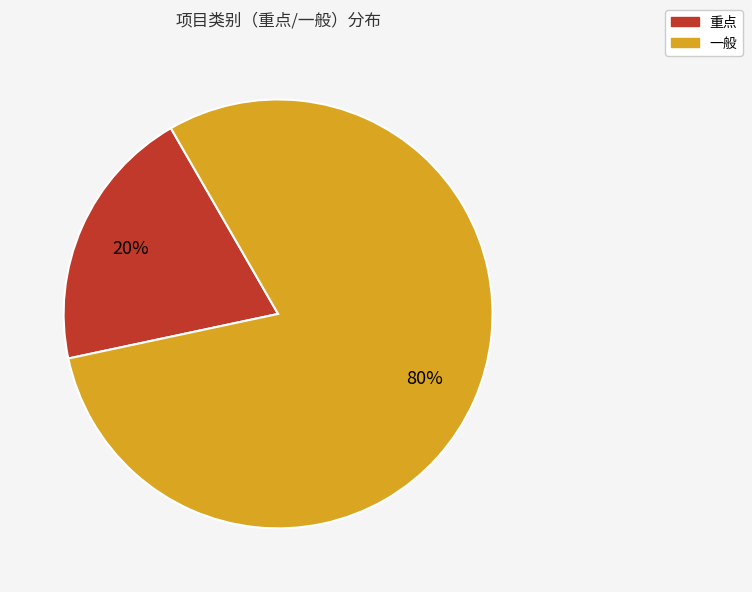

Do 一般 and 重点 together represent more than half of the pie?

Yes